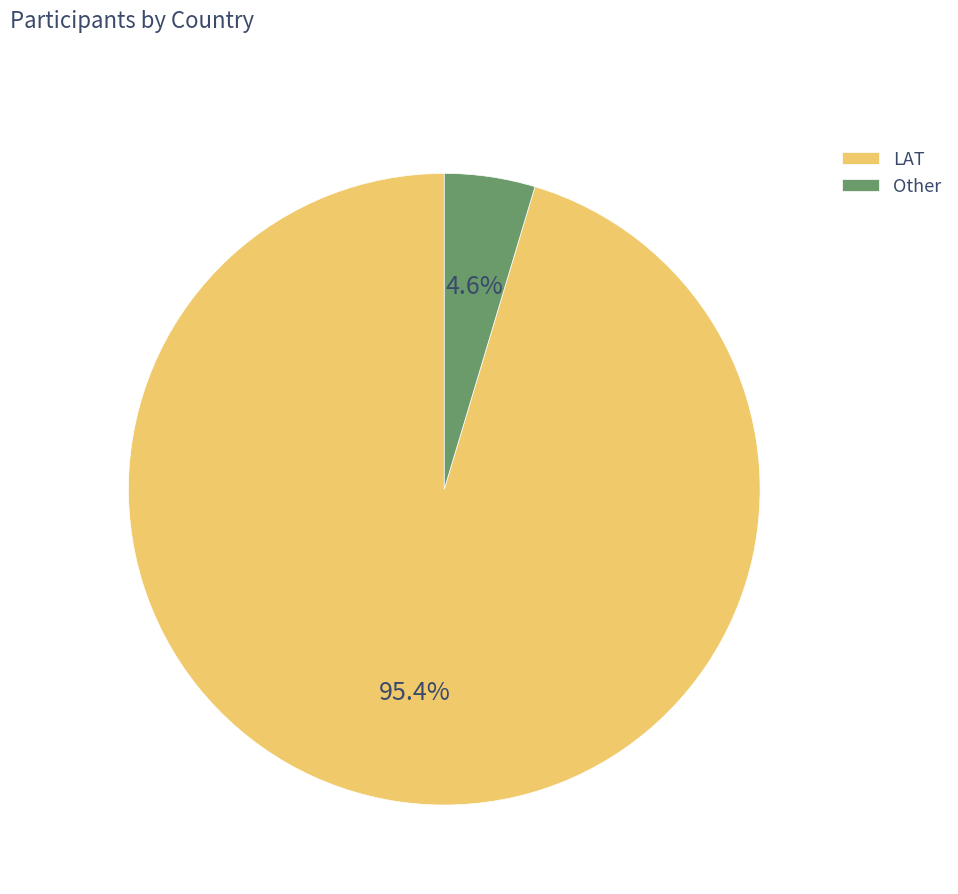

Which slice is the largest?

LAT